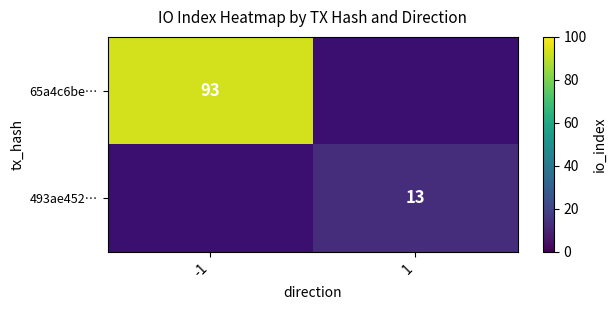

The value of 493ae452… at 1 is 23.4. True or false?

False